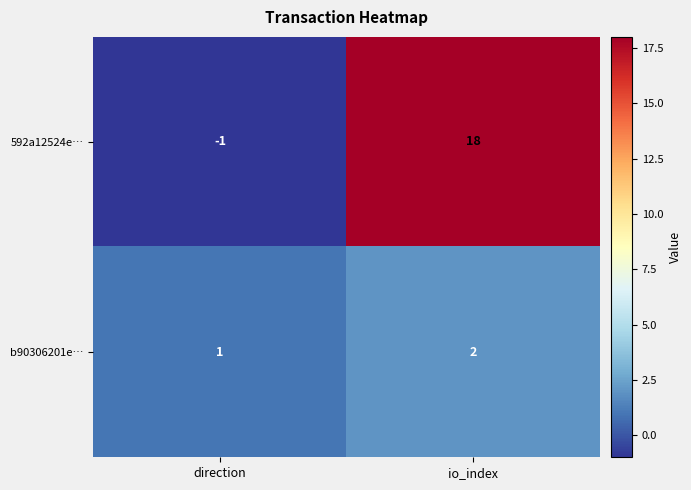

Reading right to left, what are all the values shown in this chart?

592a12524e…: 18	-1
b90306201e…: 2	1